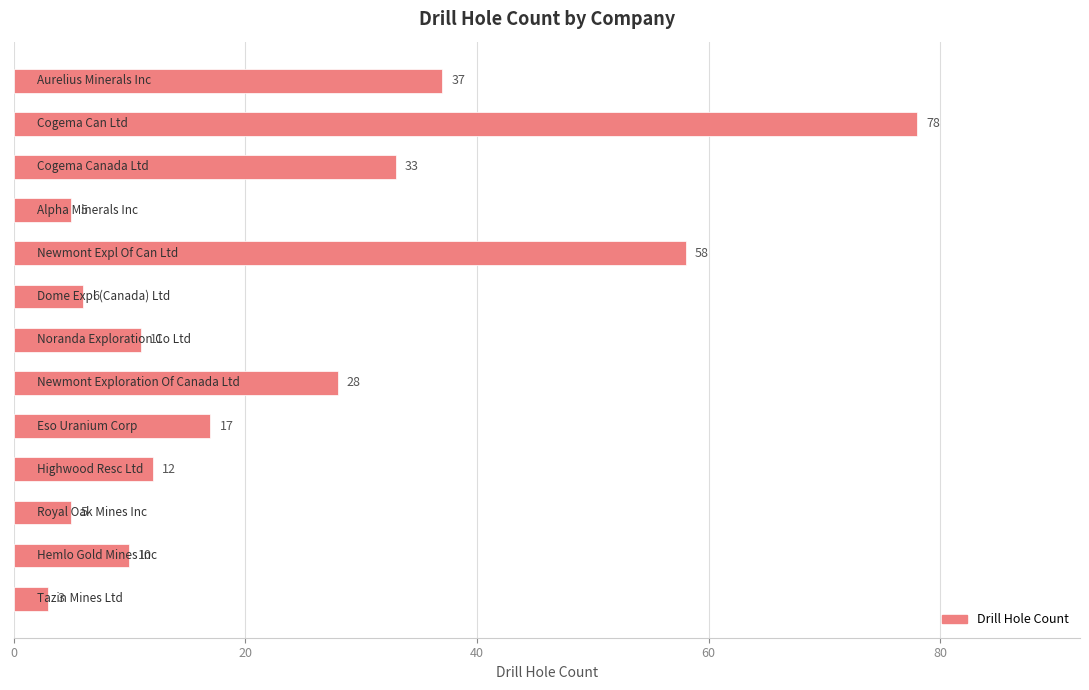

Reading top to bottom, transcribe all the data shown in this chart.

37	78	33	5	58	6	11	28	17	12	5	10	3